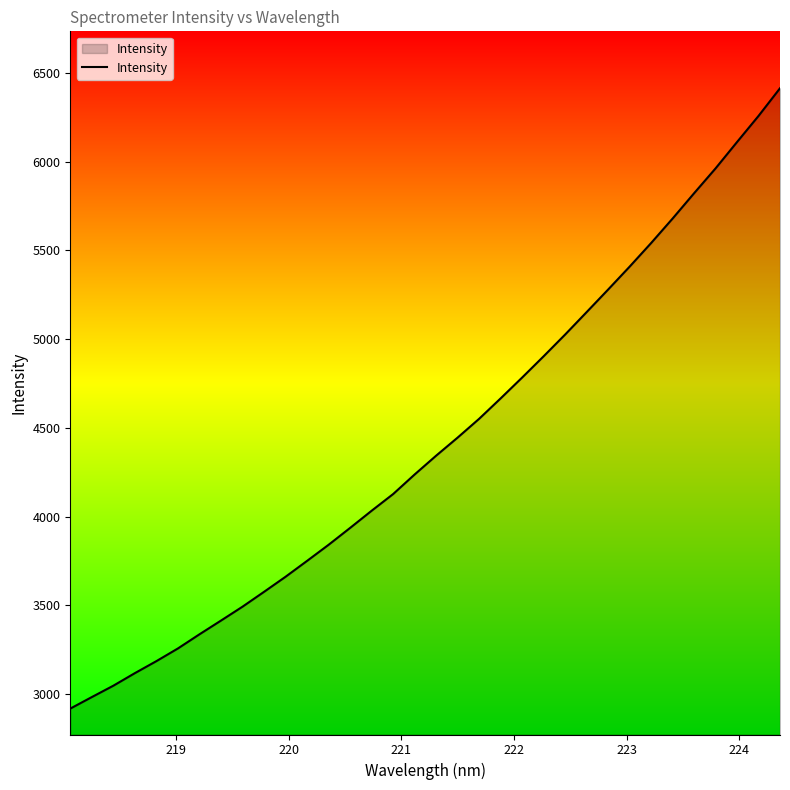

True or false: there are more than 2 points higher than both neighbors.

False